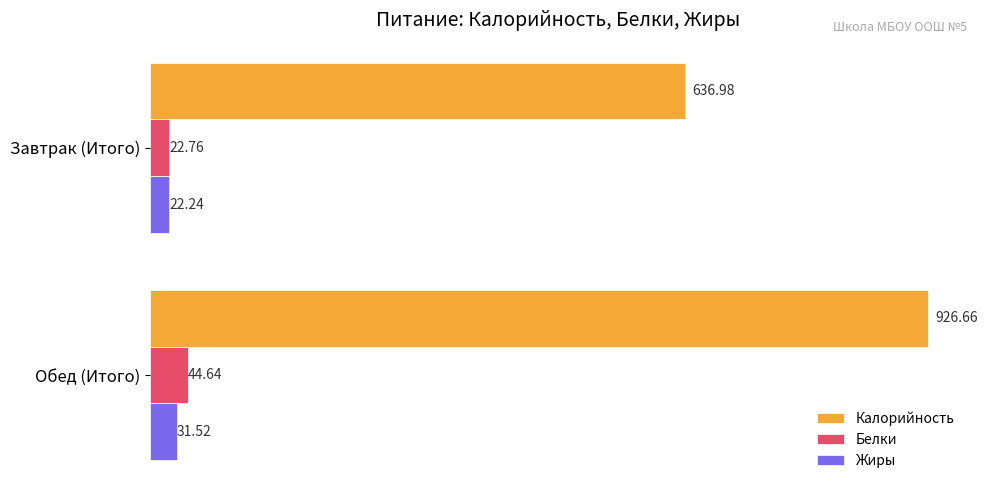

What is the average value of the Жиры series?

26.9